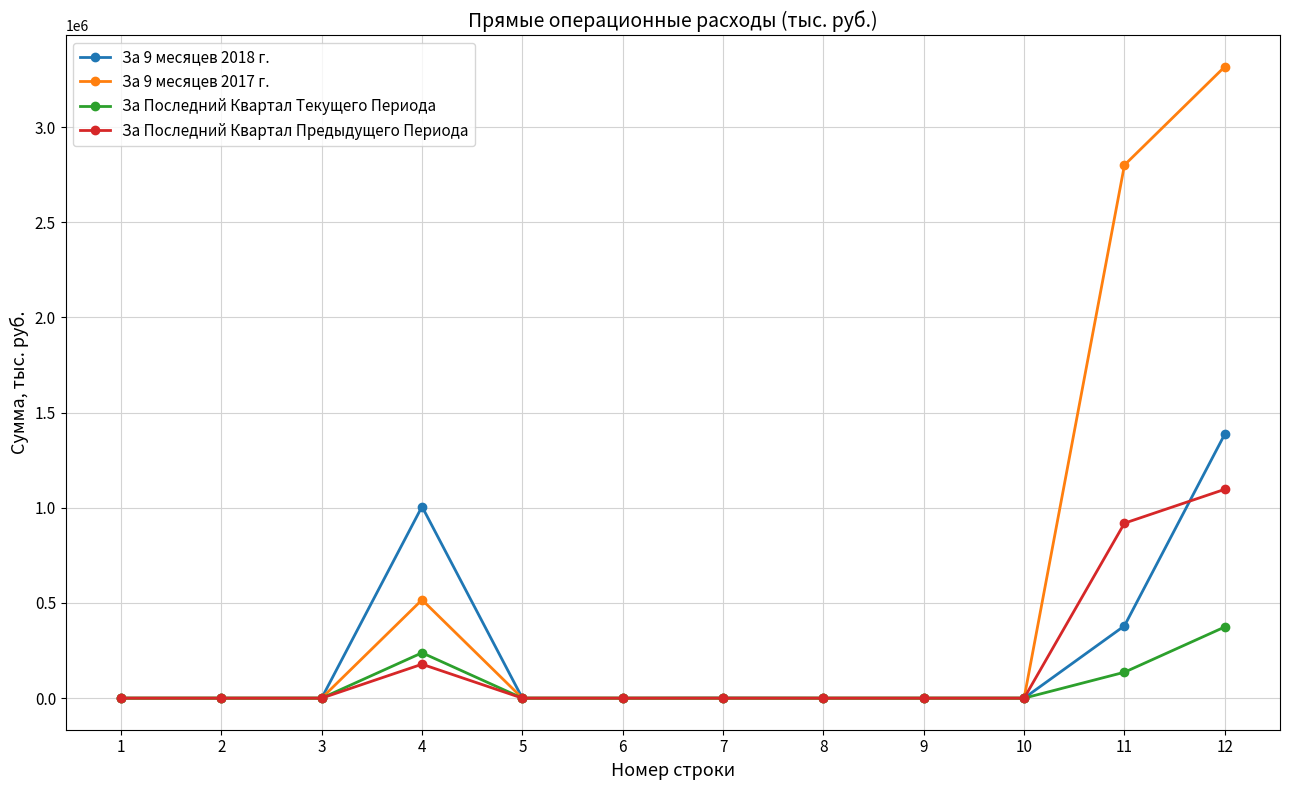

What is the approximate value of За 9 месяцев 2017 г. at 12?

3317000.0